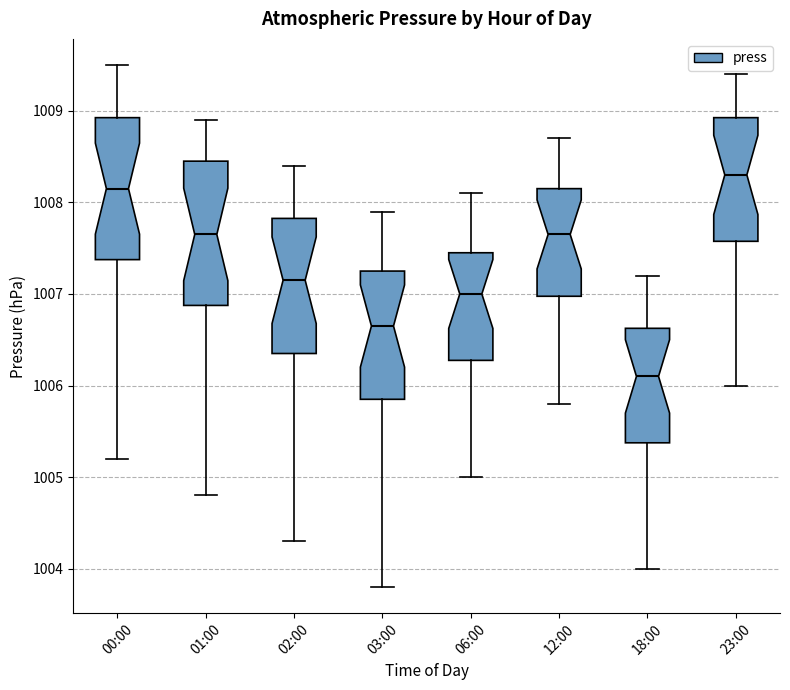

Which box's median line is the lowest?

18:00